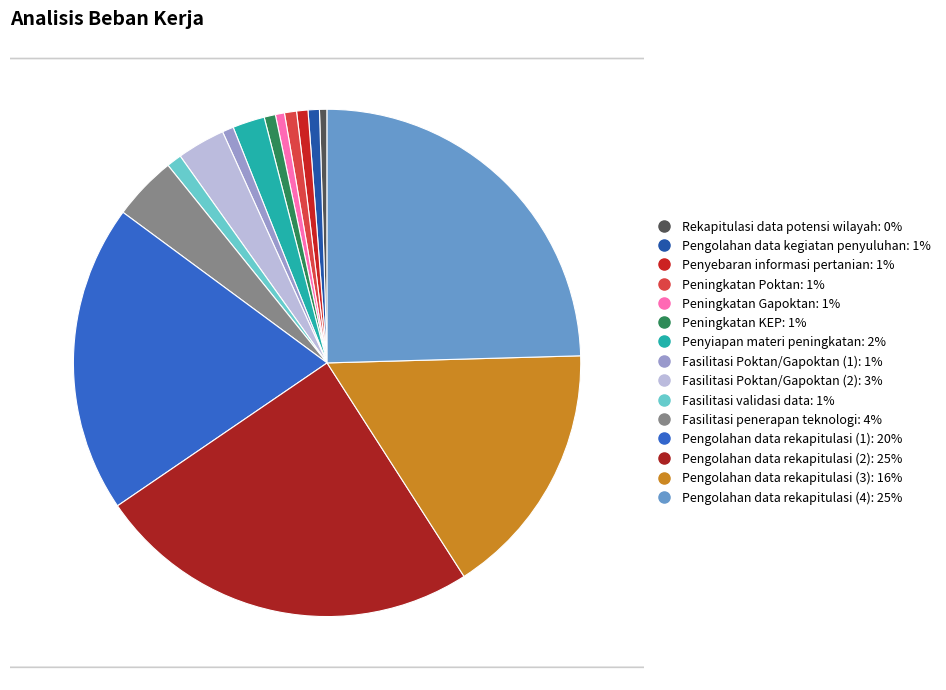

True or false: Fasilitasi penerapan teknologi accounts for 11% of the total.

False